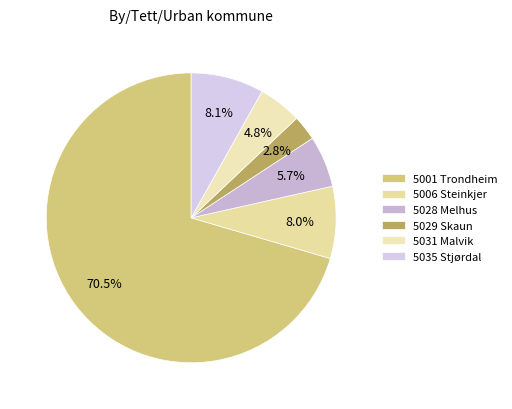

How many segments does this pie chart have?

6